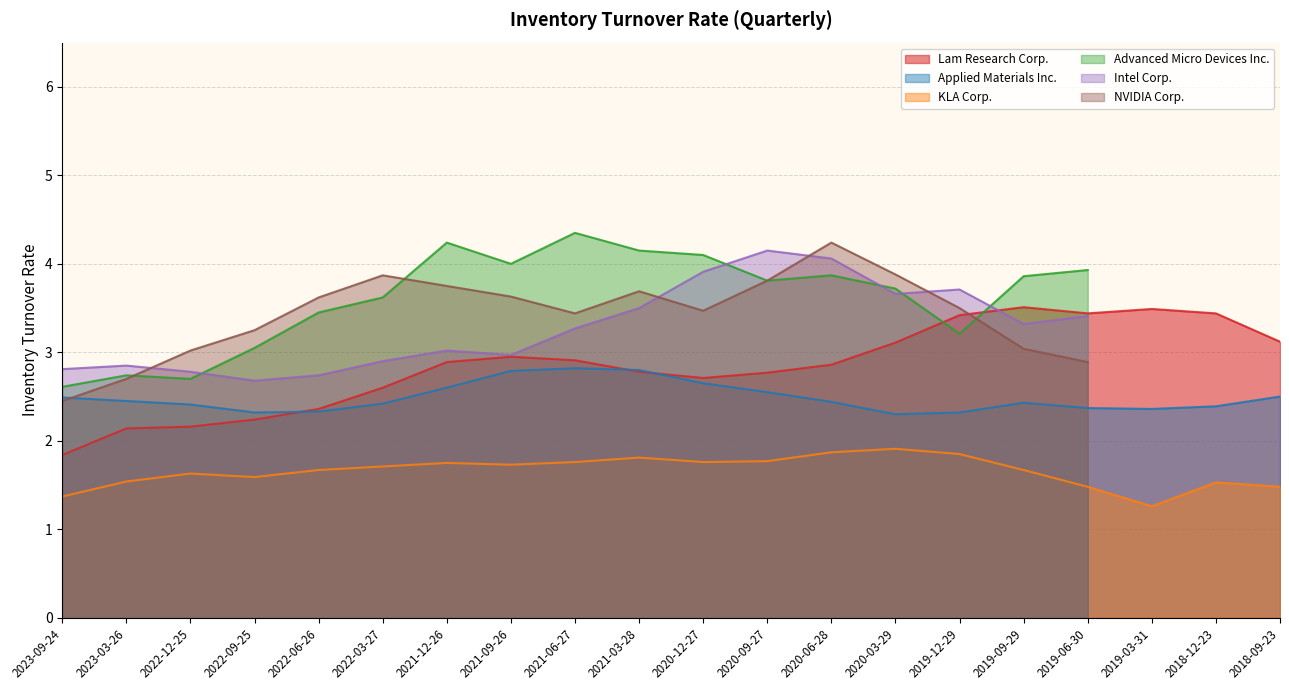

Is the value of Lam Research Corp. at 2022-06-26 greater than the value of KLA Corp. at 2022-03-27?

Yes